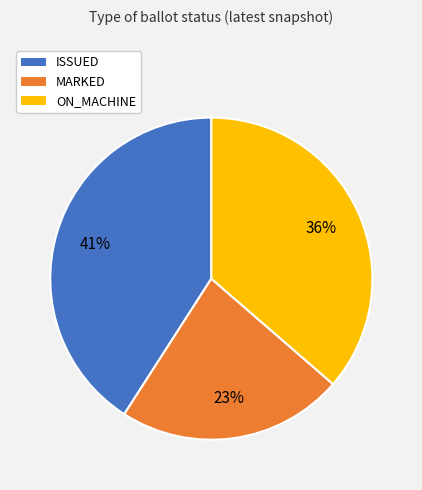

How many slices are in this pie chart?

3